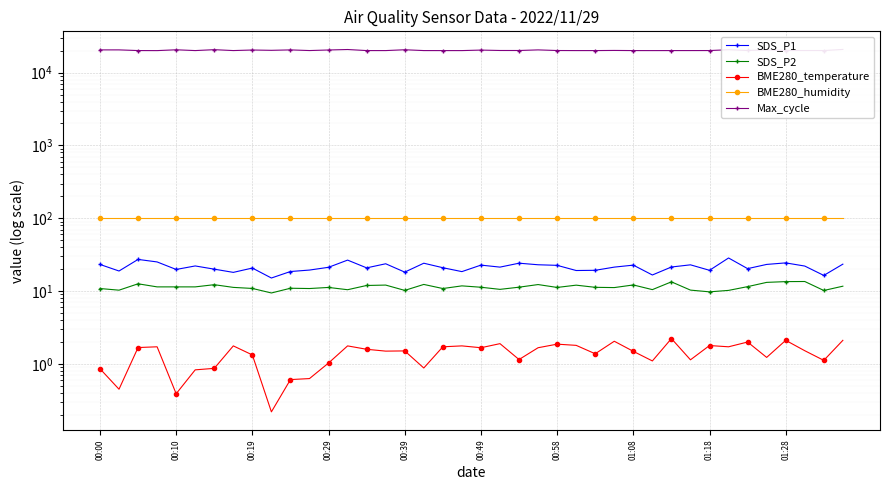

What is the highest value of the Max_cycle series?

20774.0